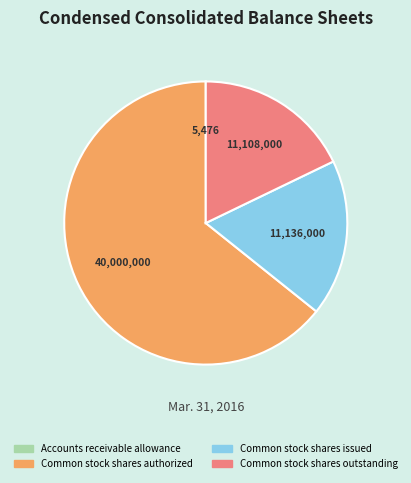

Which category has the biggest portion of the pie?

Common stock shares authorized